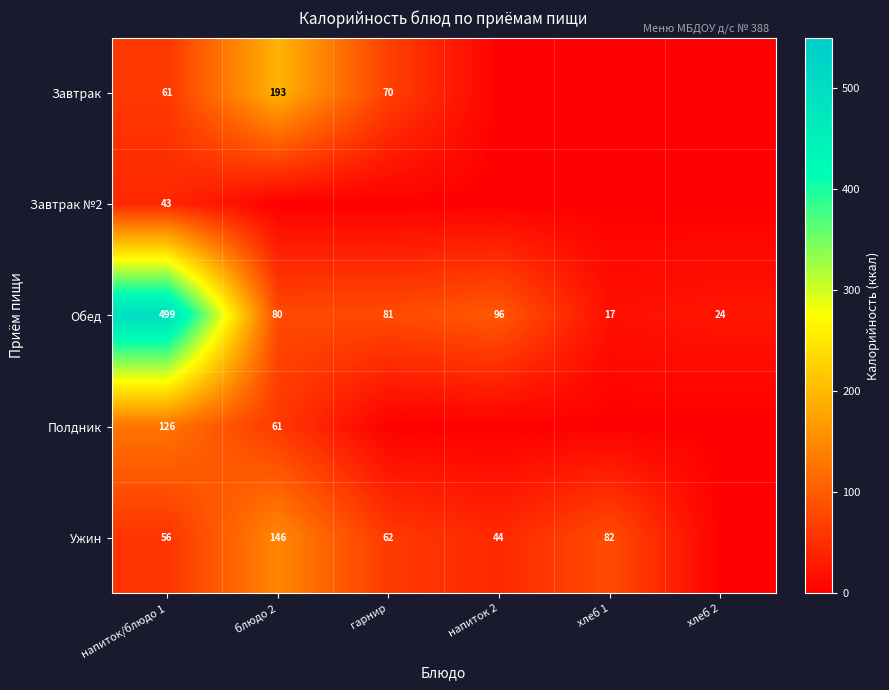

Count the number of data series in this chart.

5